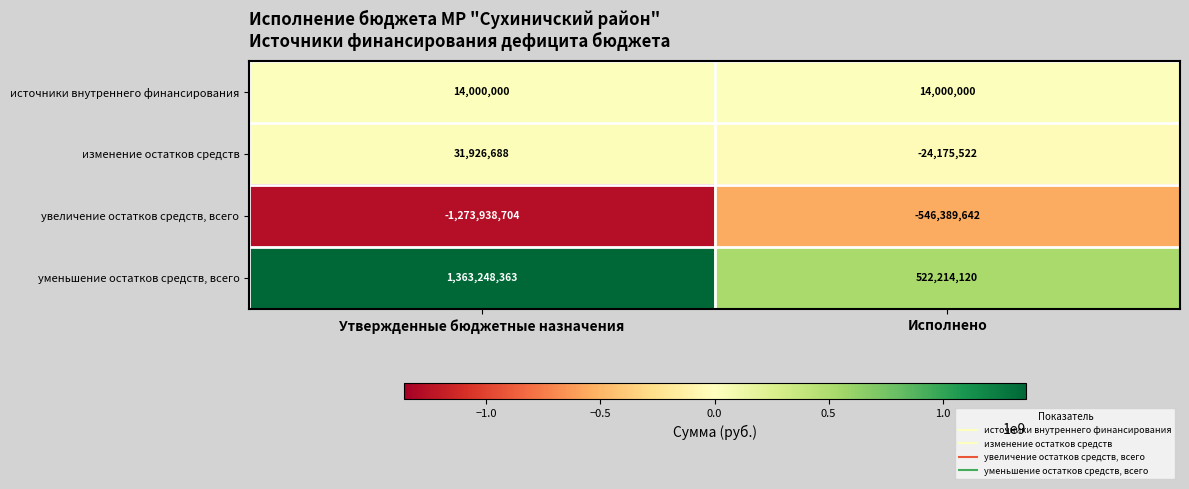

What is the difference between the maximum and minimum values in the увеличение остатков средств, всего series?

727549062